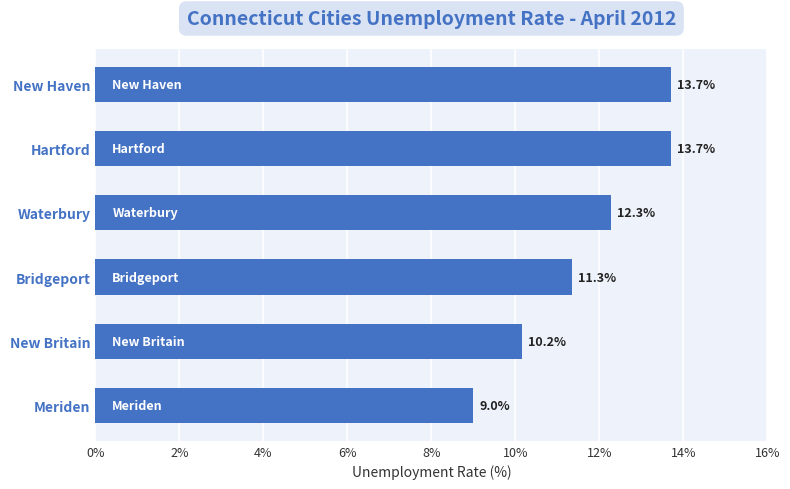

At which label is the value closest to 11?

Bridgeport